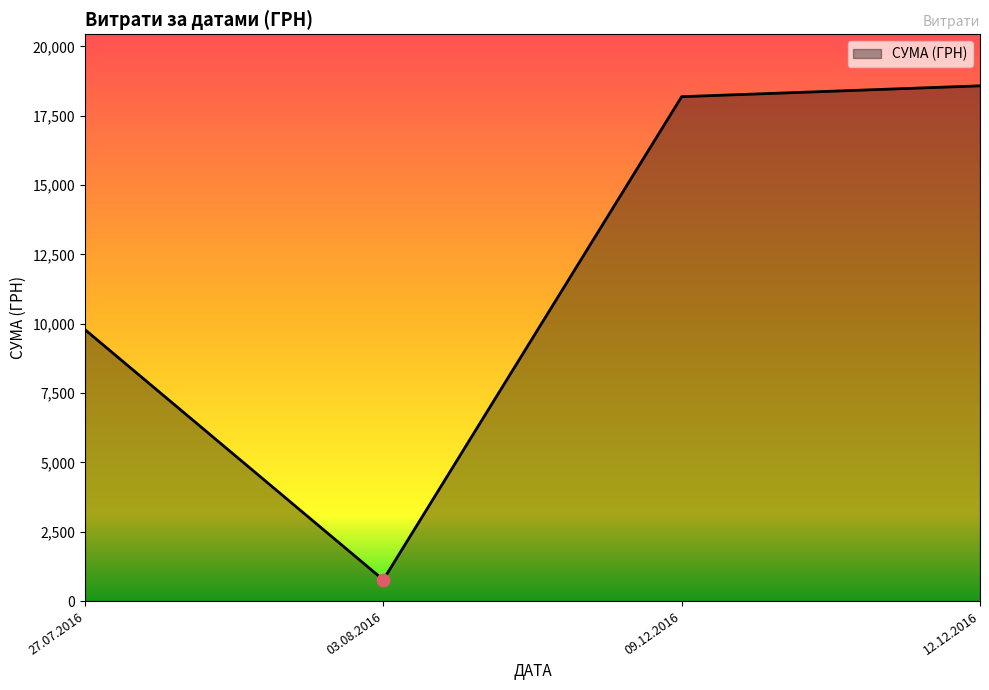

Between 12.12.2016 and 03.08.2016, which is larger?

12.12.2016